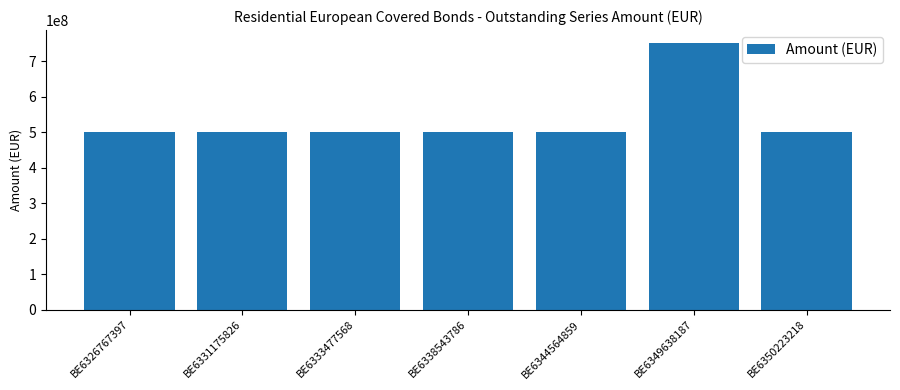

What is the value of the 3rd bar from the left?

500000000